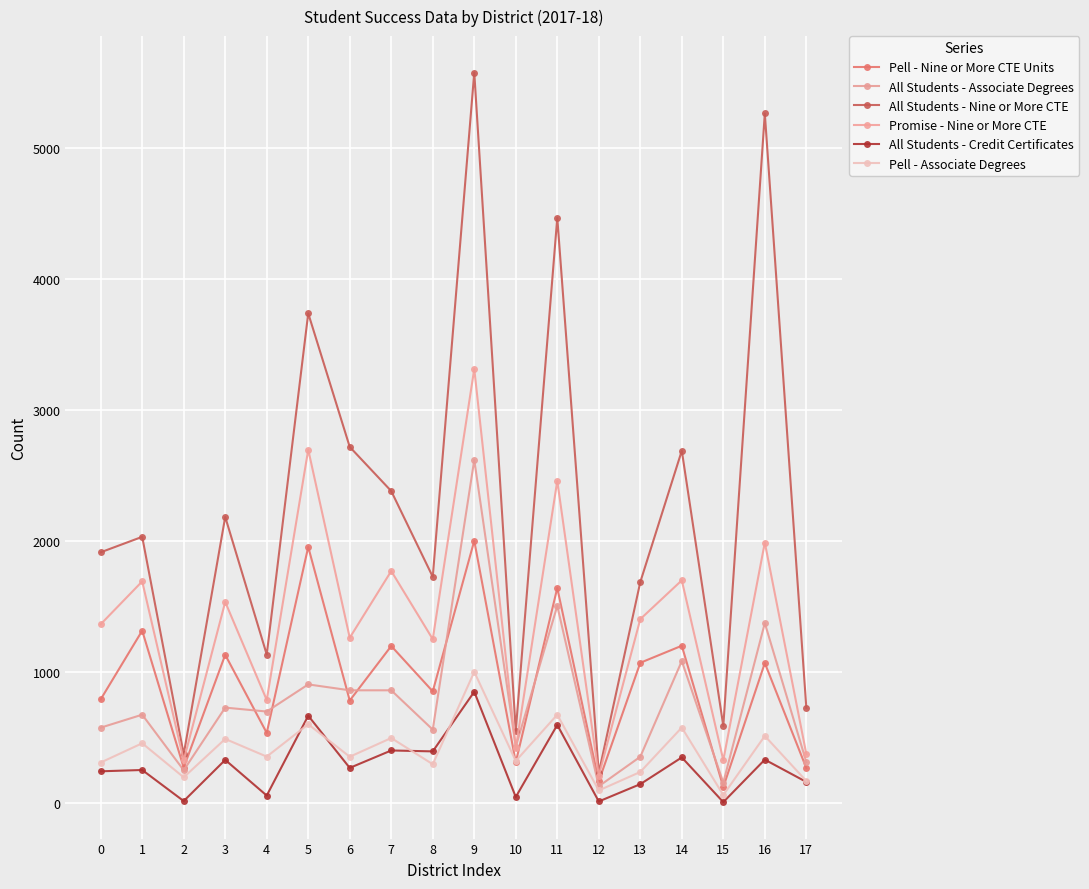

At 17, list the series in order from smallest to largest.

All Students - Credit Certificates, Pell - Associate Degrees, Pell - Nine or More CTE Units, All Students - Associate Degrees, Promise - Nine or More CTE, All Students - Nine or More CTE